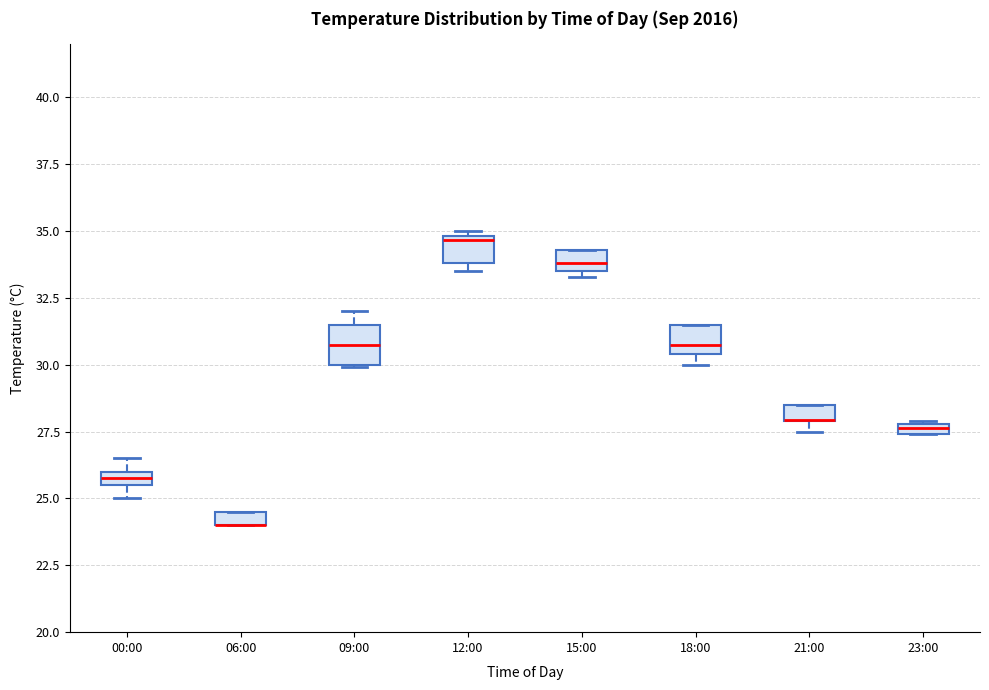

Where is the upper edge of the box for 12:00 on the y-axis? The values are not printed on the chart, so give them approximately, as read against the axis.

35.0